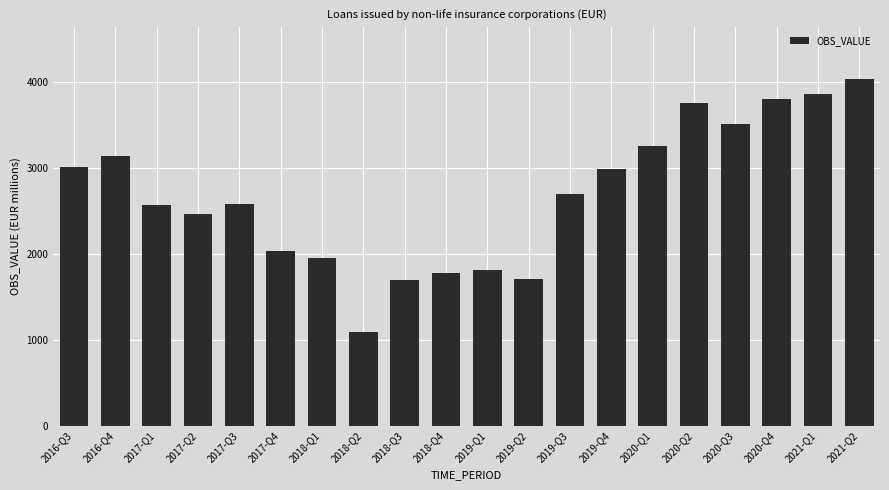

Which has a higher value, 2020-Q2 or 2021-Q2?

2021-Q2